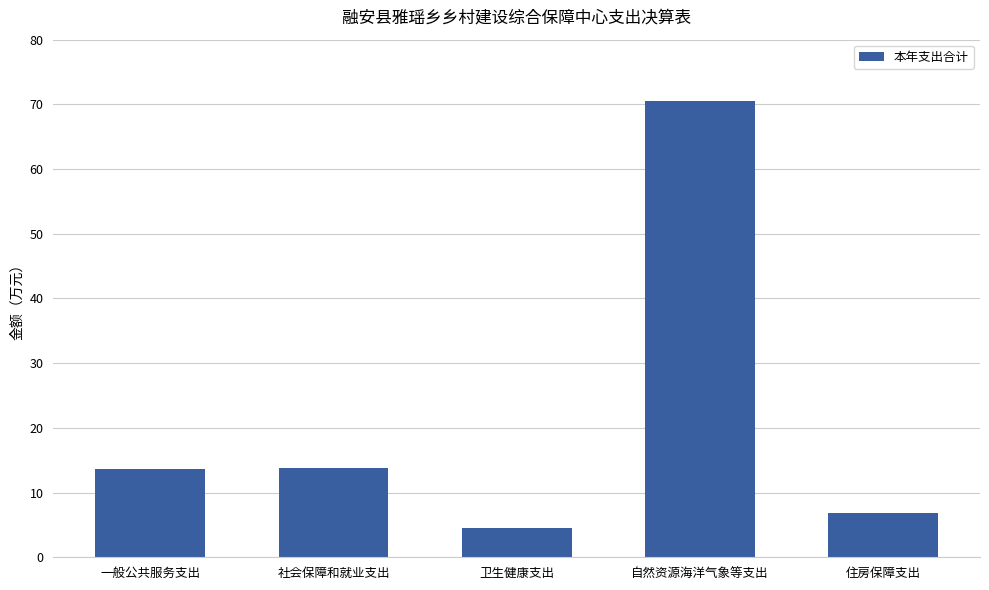

How many distinct data groups are displayed?

1